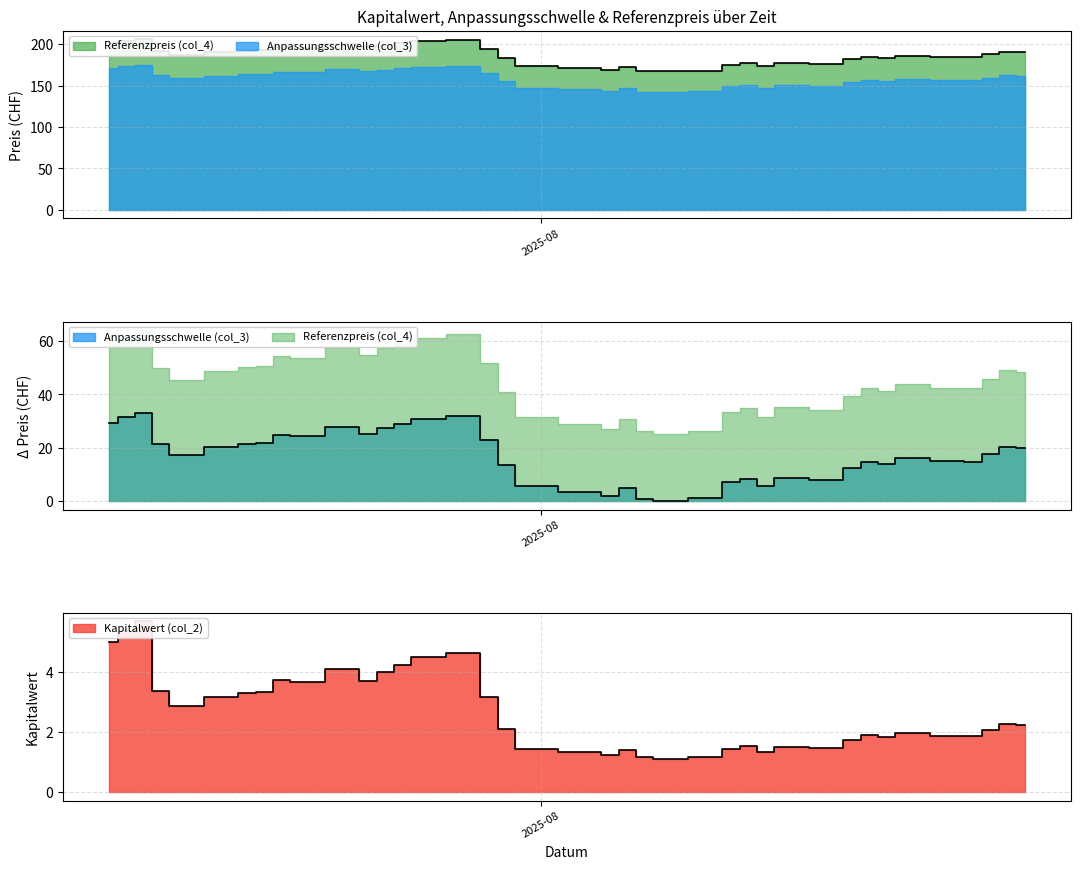

How many data points does each series have?

39